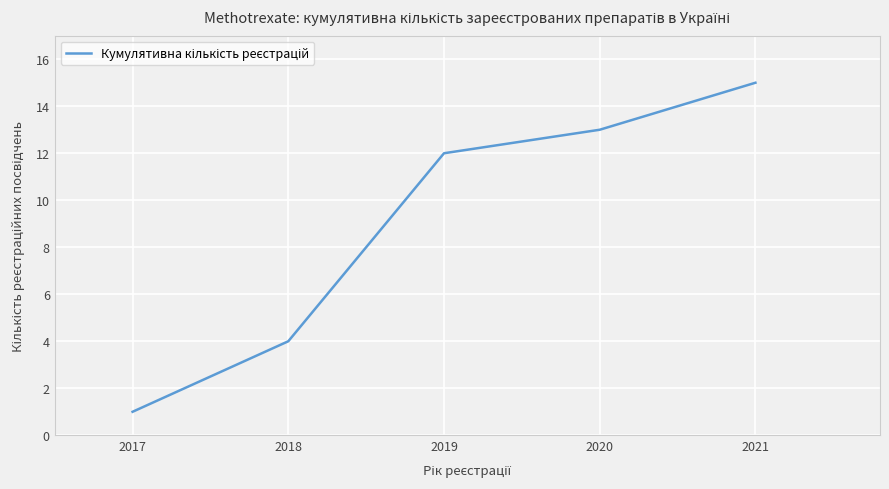

What is the smallest value displayed?

1